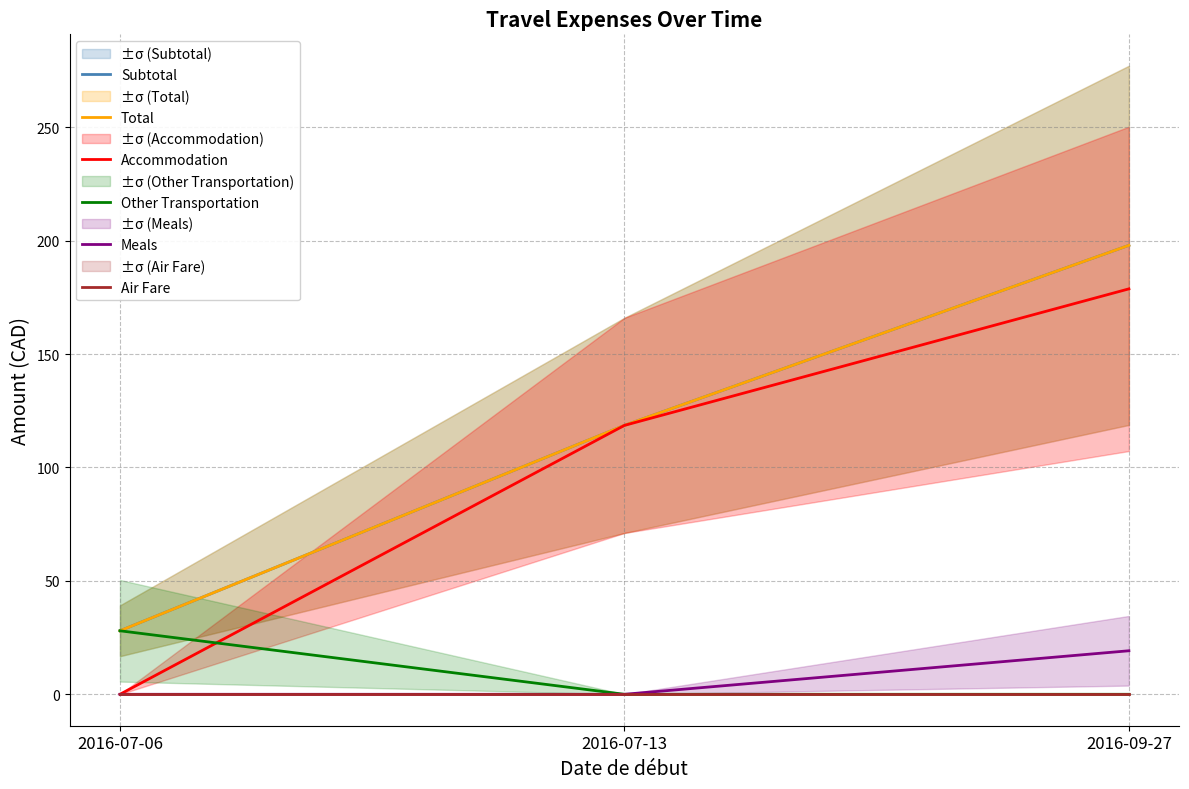

List the labels in order of Other Transportation value, smallest first.

2016-07-13, 2016-09-27, 2016-07-06